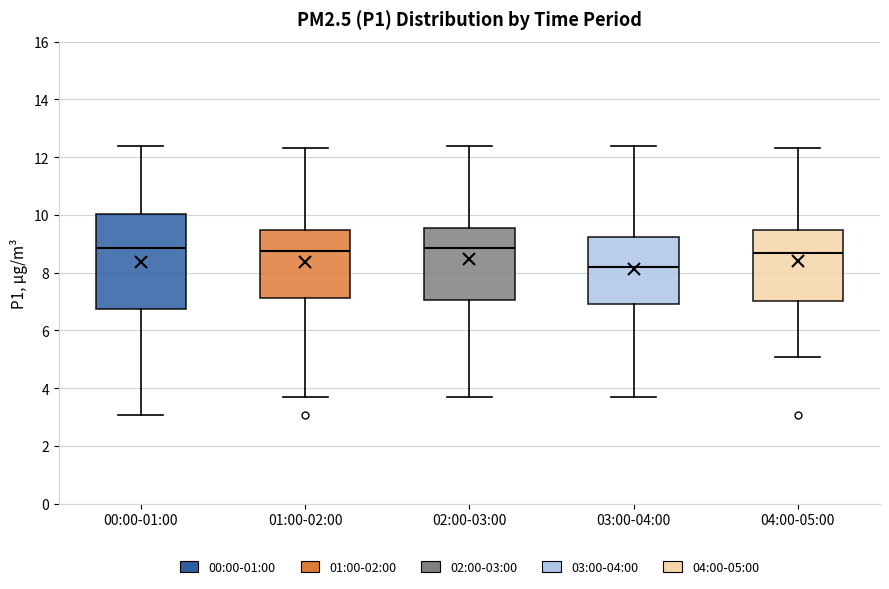

Reading left to right, transcribe this box plot: for each box, give where its median line is, the range the box spans, and where its two whiskers end, as read against the y-axis. The values are not printed on the chart, so give them approximately, as read against the axis.

00:00-01:00: median 8.8, box 6.8 to 10.0, whiskers 3.0 to 12.4
01:00-02:00: median 8.8, box 7.2 to 9.4, whiskers 3.8 to 12.4
02:00-03:00: median 8.8, box 7.0 to 9.6, whiskers 3.8 to 12.4
03:00-04:00: median 8.2, box 7.0 to 9.2, whiskers 3.8 to 12.4
04:00-05:00: median 8.6, box 7.0 to 9.4, whiskers 5.0 to 12.4